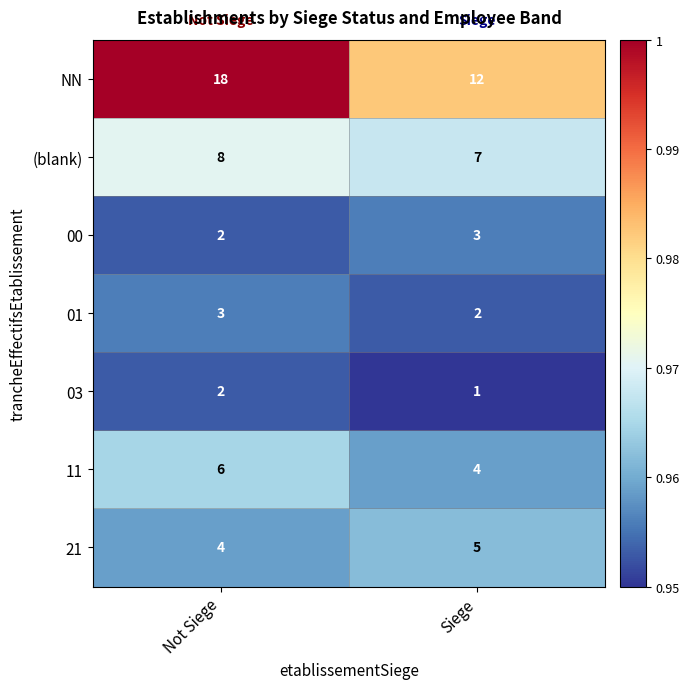

Is the value of 01 at Not Siege greater than the value of 03 at Siege?

Yes